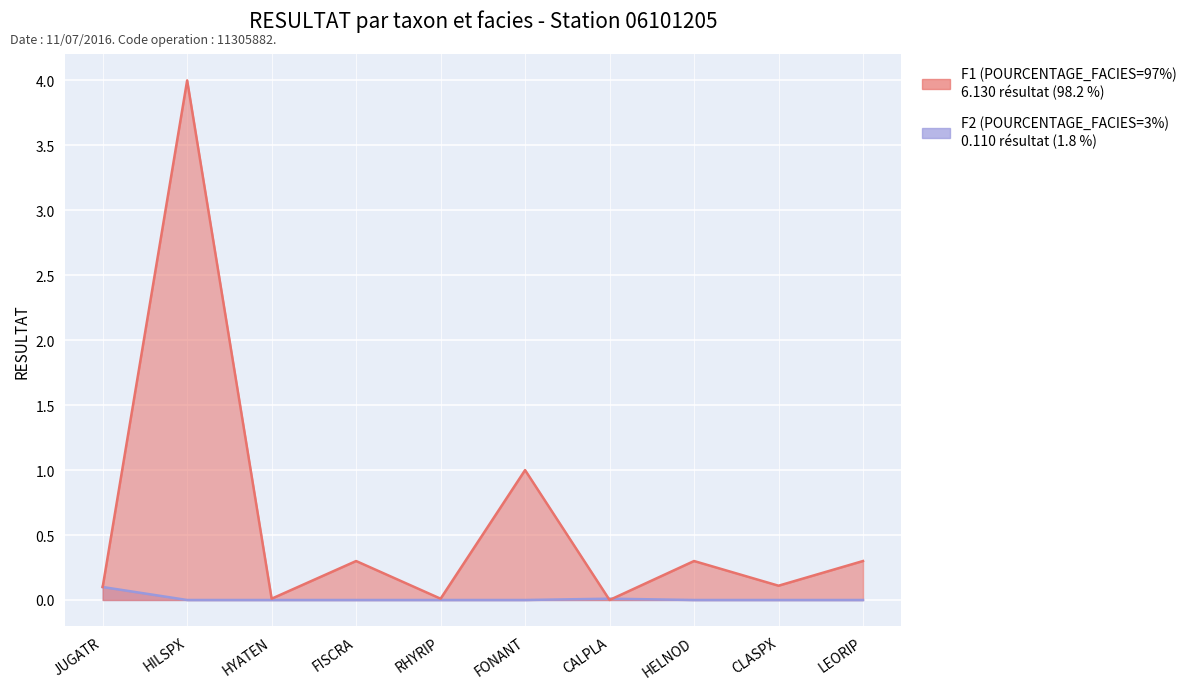

Which series has the largest total across all categories?

F1 (POURCENTAGE_FACIES=97%)